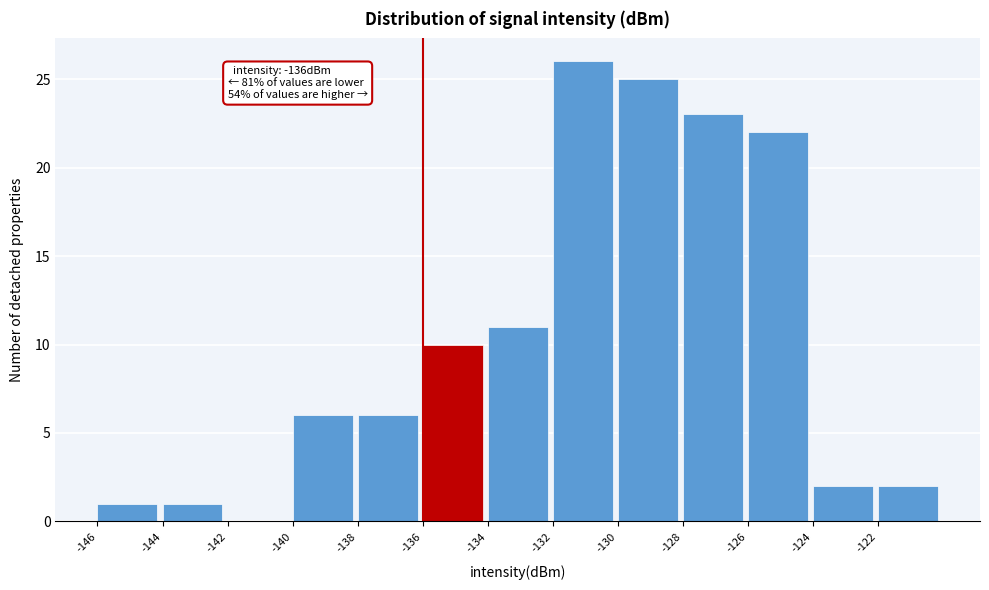

Over which range of the x-axis is the bar tallest?

-132 to -130